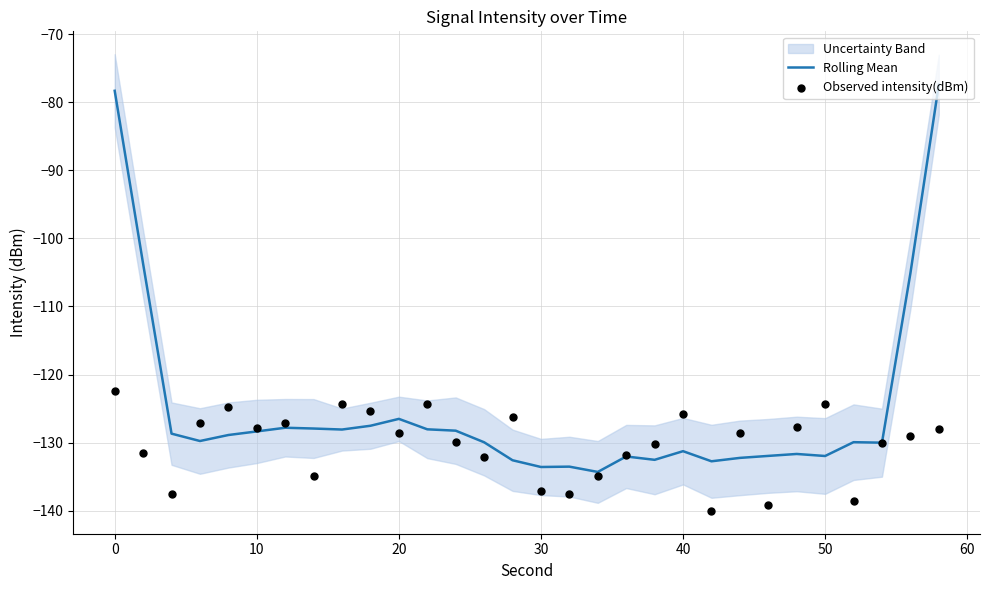

At how many categories does at least one series exceed -124?

4